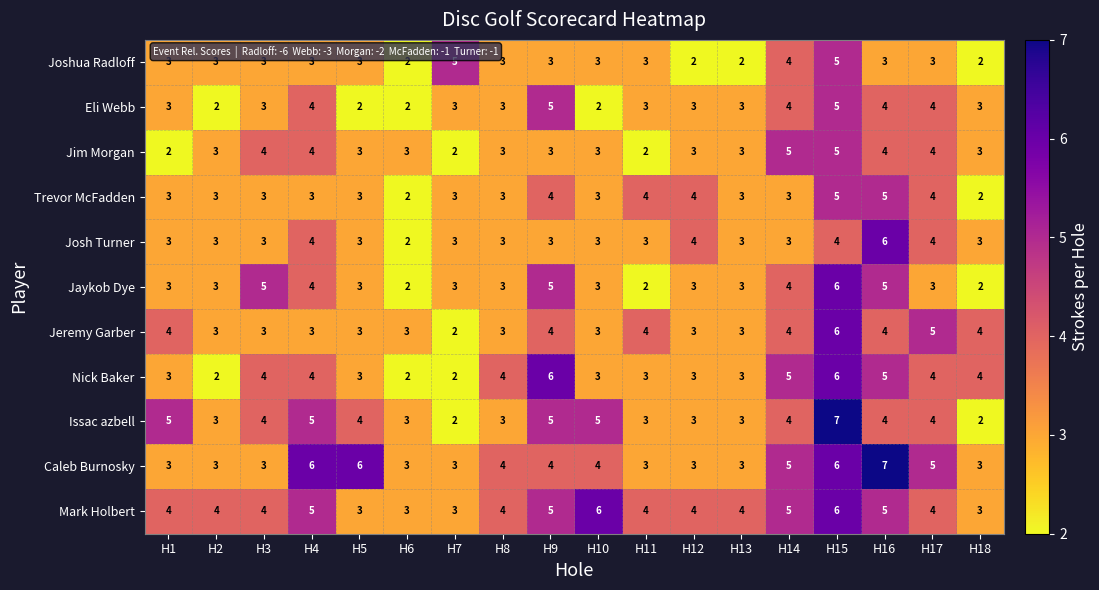

What is the sum of all Jim Morgan values?

59